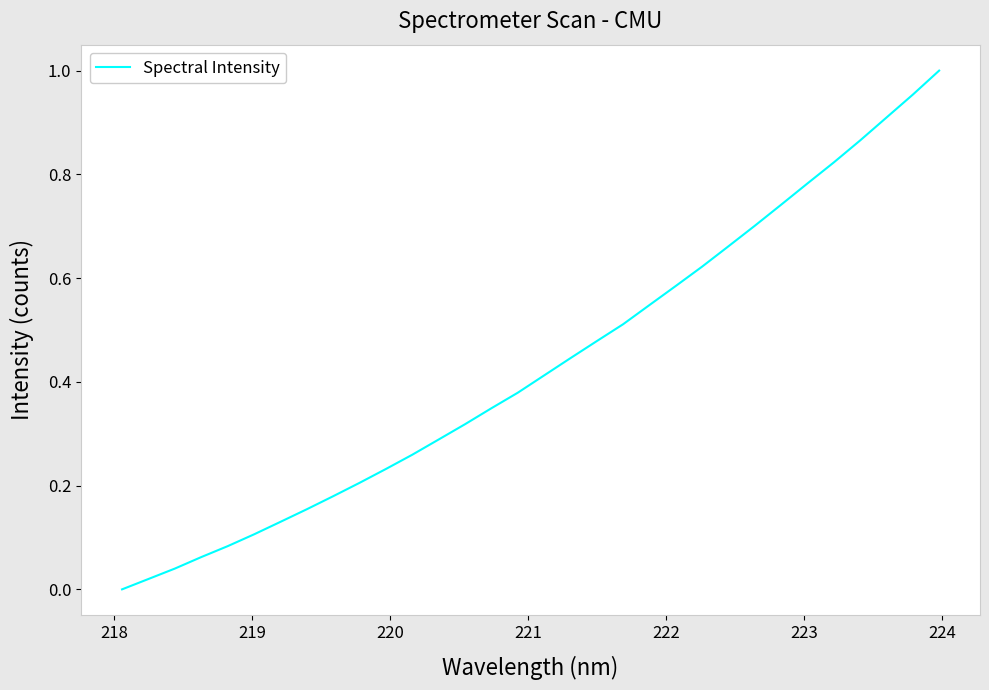

Does the chart have visible grid lines?

No